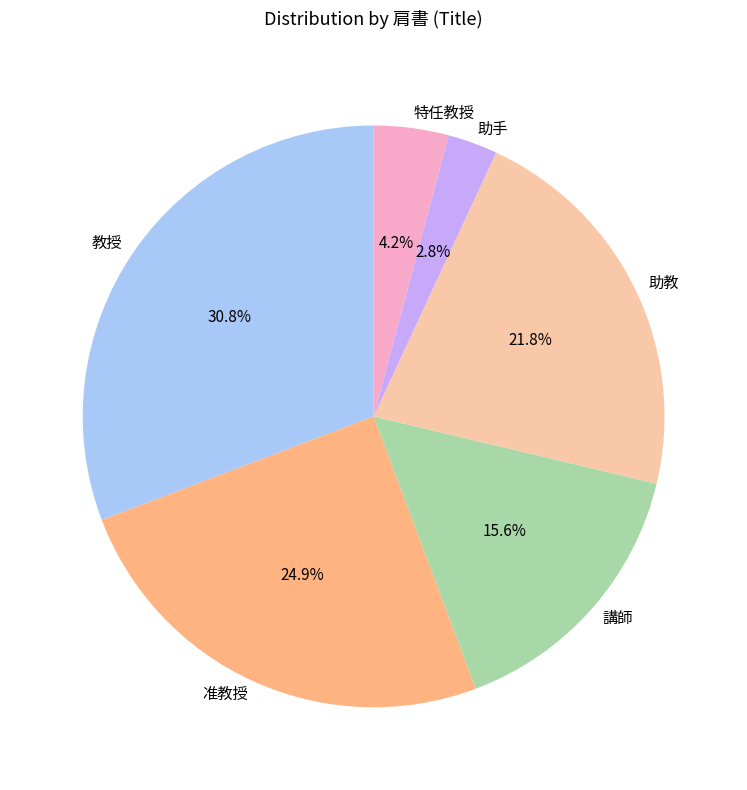

What is the ratio of the value at 助教 to the value at 教授?

0.7